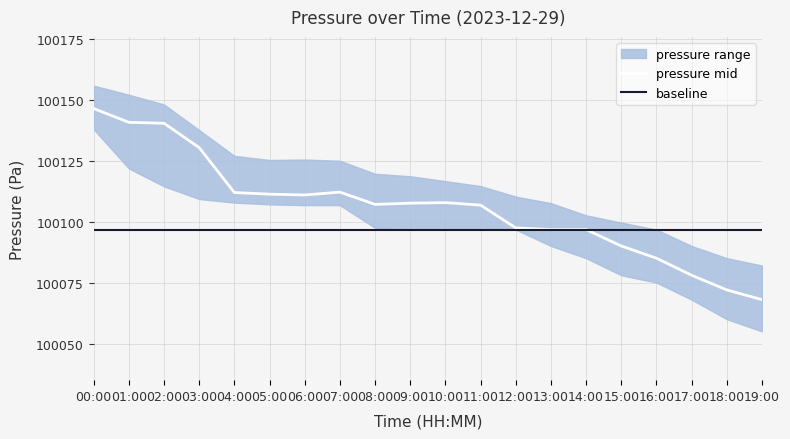

List the labels in order of pressure_mid value, largest first.

00:00, 01:00, 02:00, 03:00, 07:00, 04:00, 05:00, 06:00, 10:00, 09:00, 08:00, 11:00, 12:00, 13:00, 14:00, 15:00, 16:00, 17:00, 18:00, 19:00